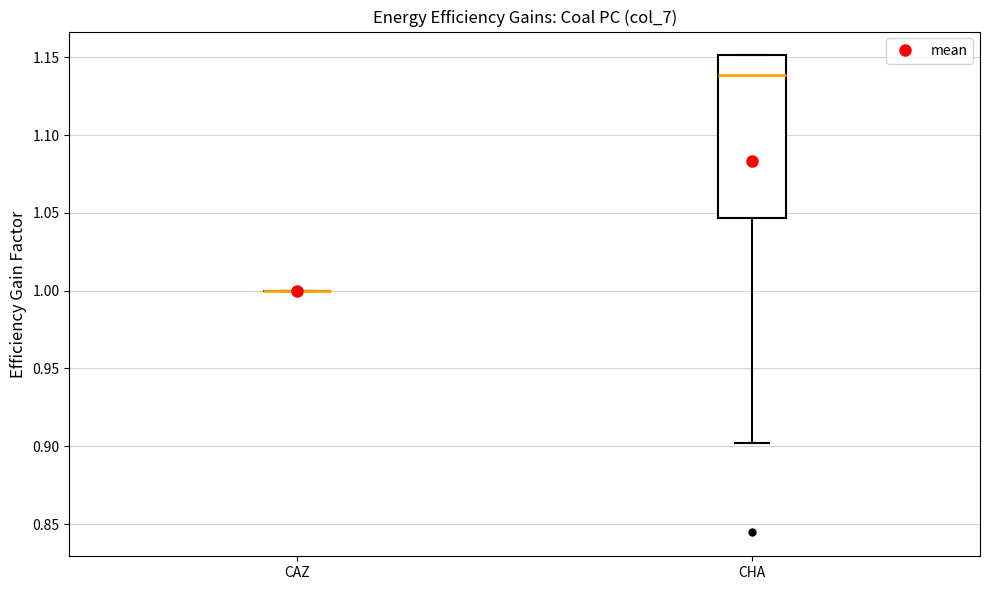

Reading left to right, transcribe this box plot: for each box, give where its median line is, the range the box spans, and where its two whiskers end, as read against the y-axis. The values are not printed on the chart, so give them approximately, as read against the axis.

CAZ: box collapsed to a line at 1.000, whiskers 1.000 to 1.000
CHA: median 1.140, box 1.045 to 1.150, whiskers 0.900 to 1.150